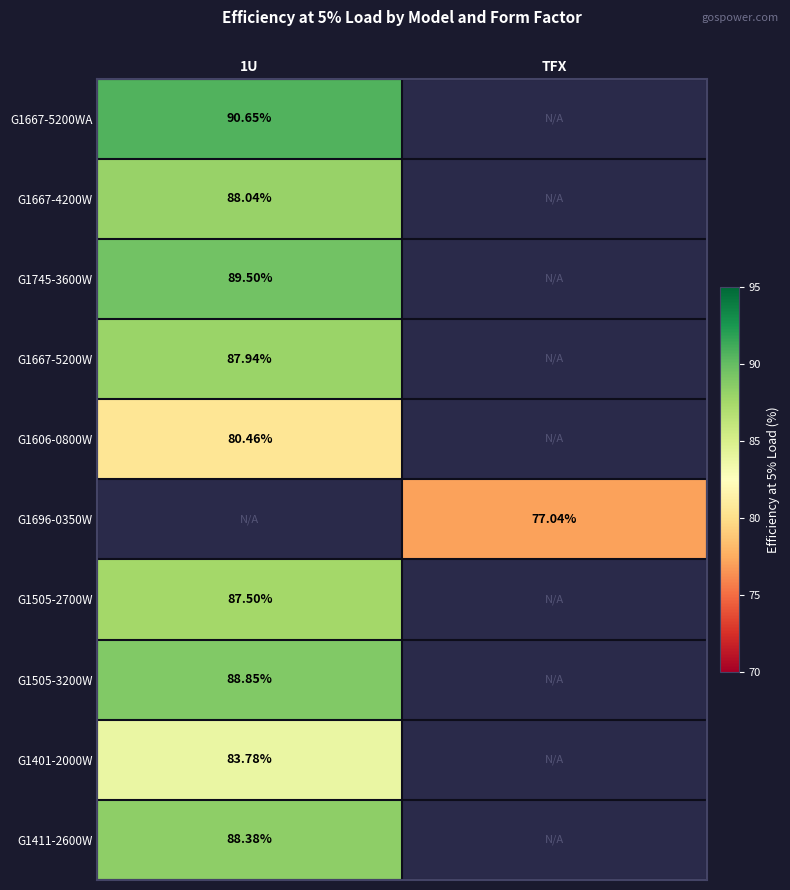

Rank the categories by G1696-0350W value from lowest to highest.

1U, TFX